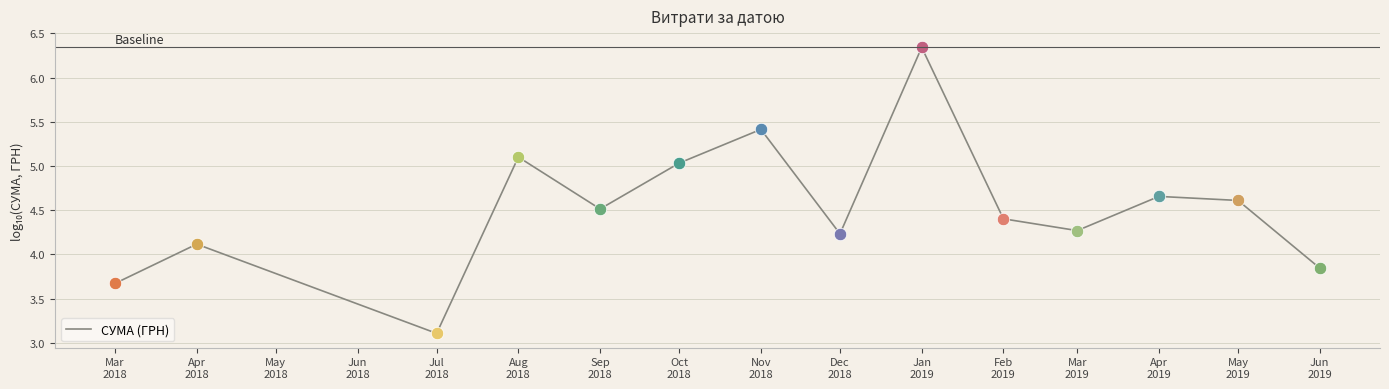

What is the change in value from Apr
2018 to Nov
2018?

+1.3